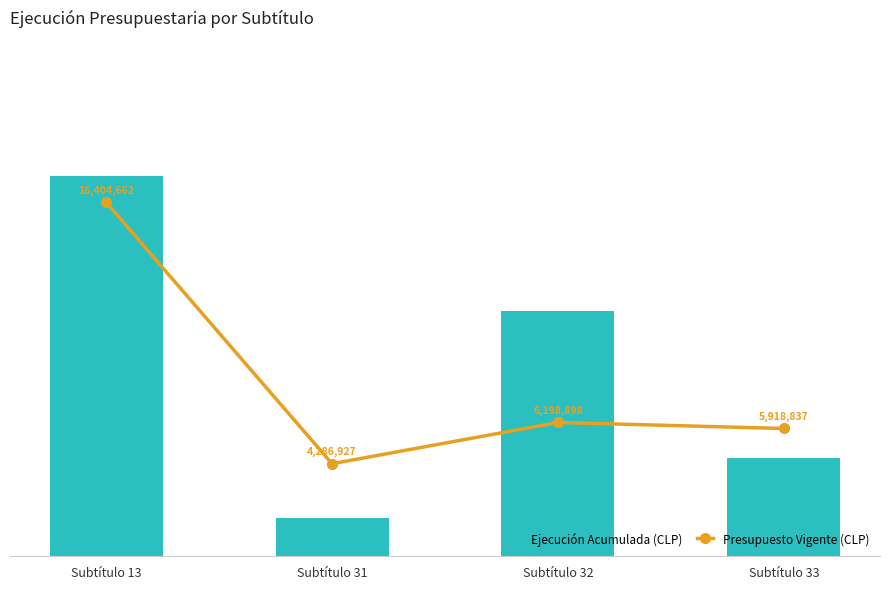

Where does the Ejecución Acumulada (CLP) series first go above 5433907?

Subtítulo 13